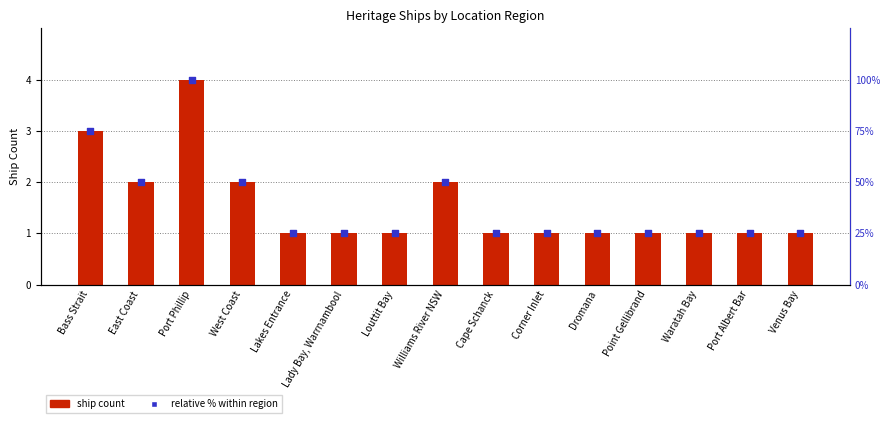

Which series has the largest total across all categories?

relative % within region